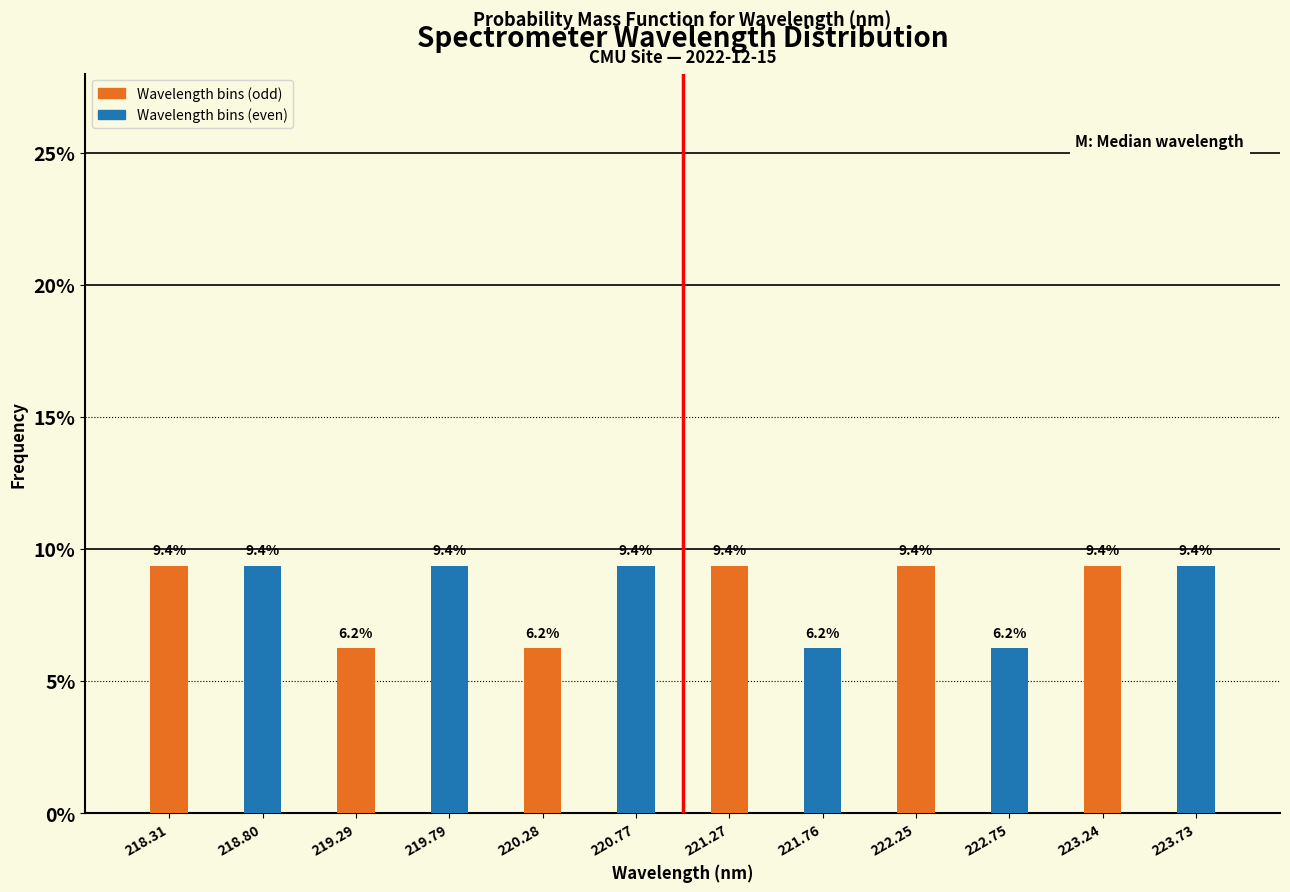

Where does the data first go above 9?

218.31